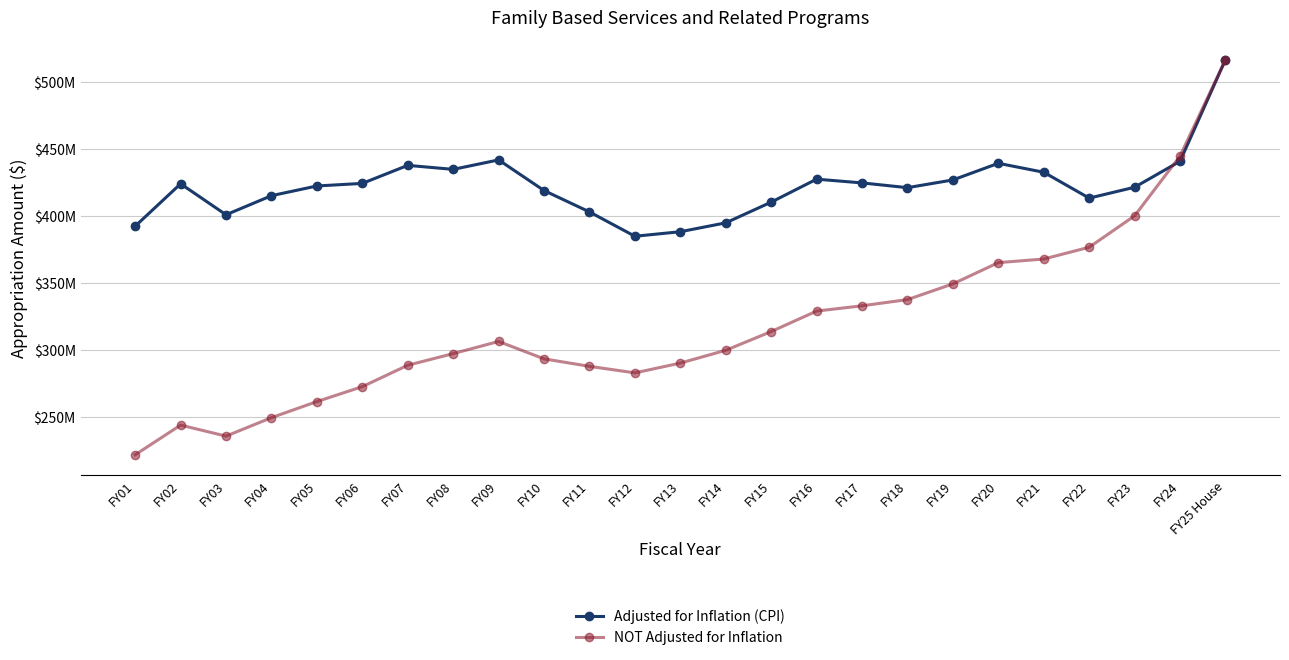

After their last crossing, which series has the higher values: NOT Adjusted for Inflation or Adjusted for Inflation (CPI)?

NOT Adjusted for Inflation